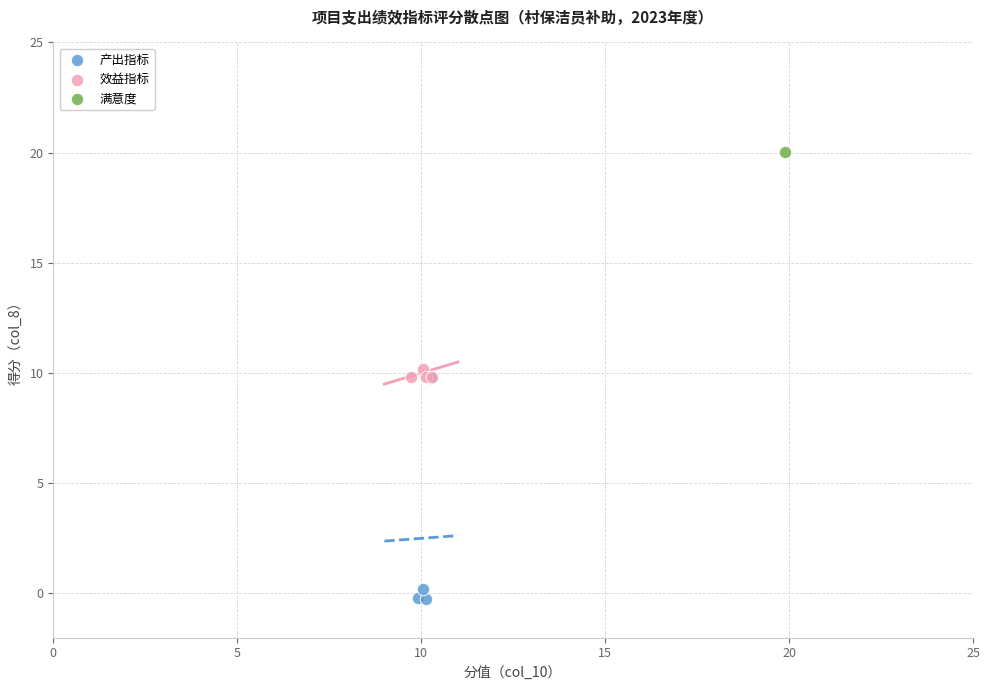

What are all the series names shown in the legend?

产出指标, 效益指标, 满意度